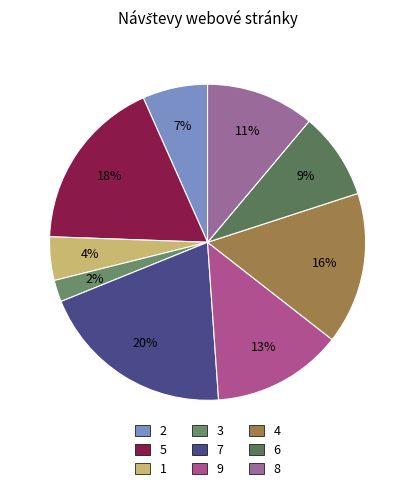

Rank the categories by value from lowest to highest.

3, 1, 2, 6, 8, 9, 4, 5, 7